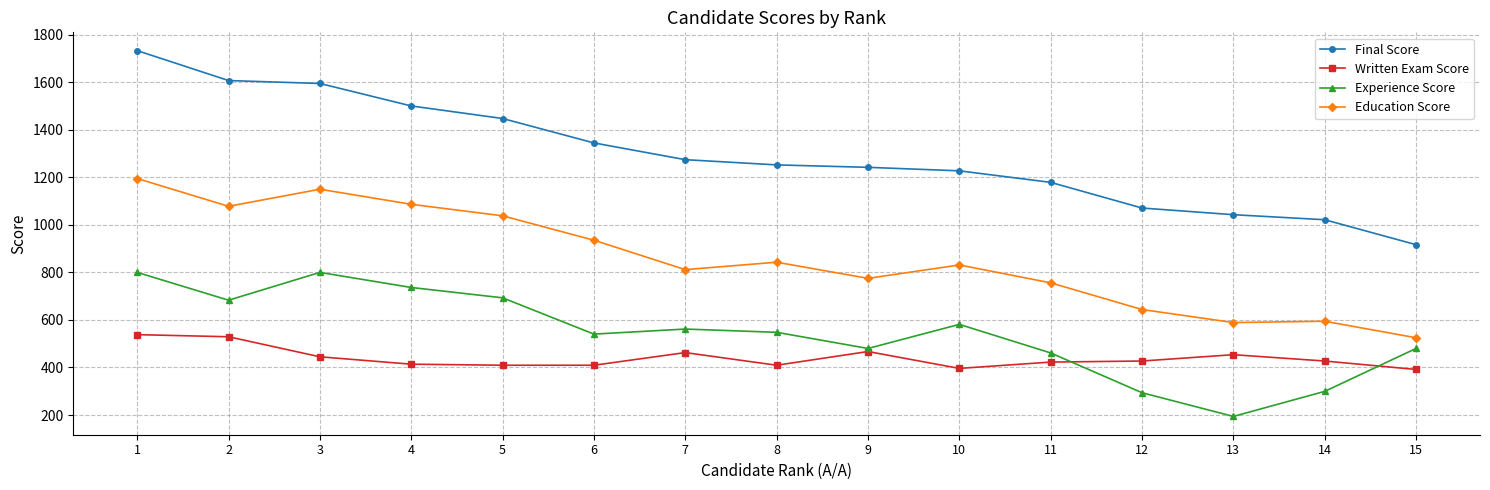

What is the total value across all series at 2?

3897.5